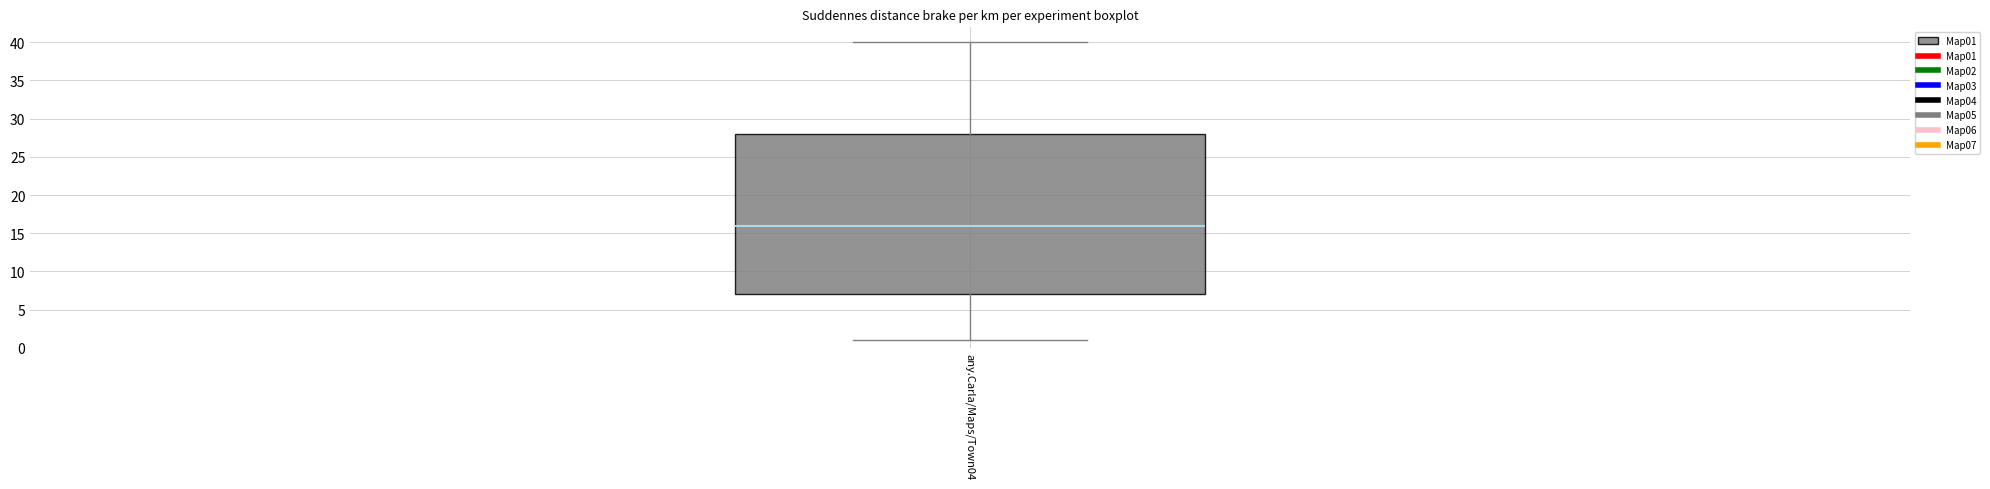

Transcribe this box plot: give where the median line is, the range the box spans, and where the two whiskers end, as read against the y-axis. The values are not printed on the chart, so give them approximately, as read against the axis.

median 16, box 7 to 28, whiskers 1 to 40